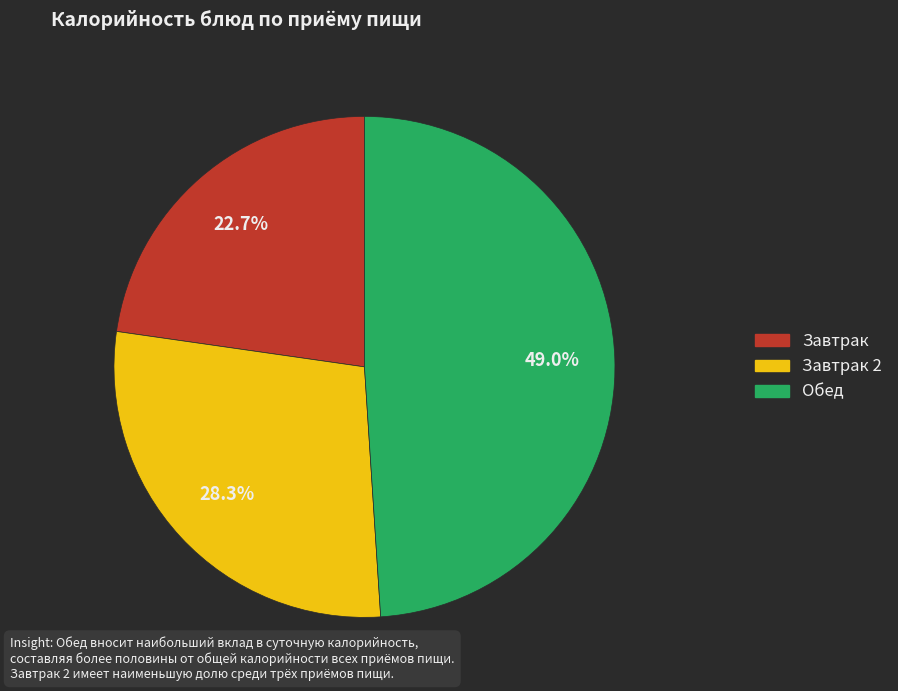

To the nearest percent, what is the difference between the largest and smallest slice percentages?

26%